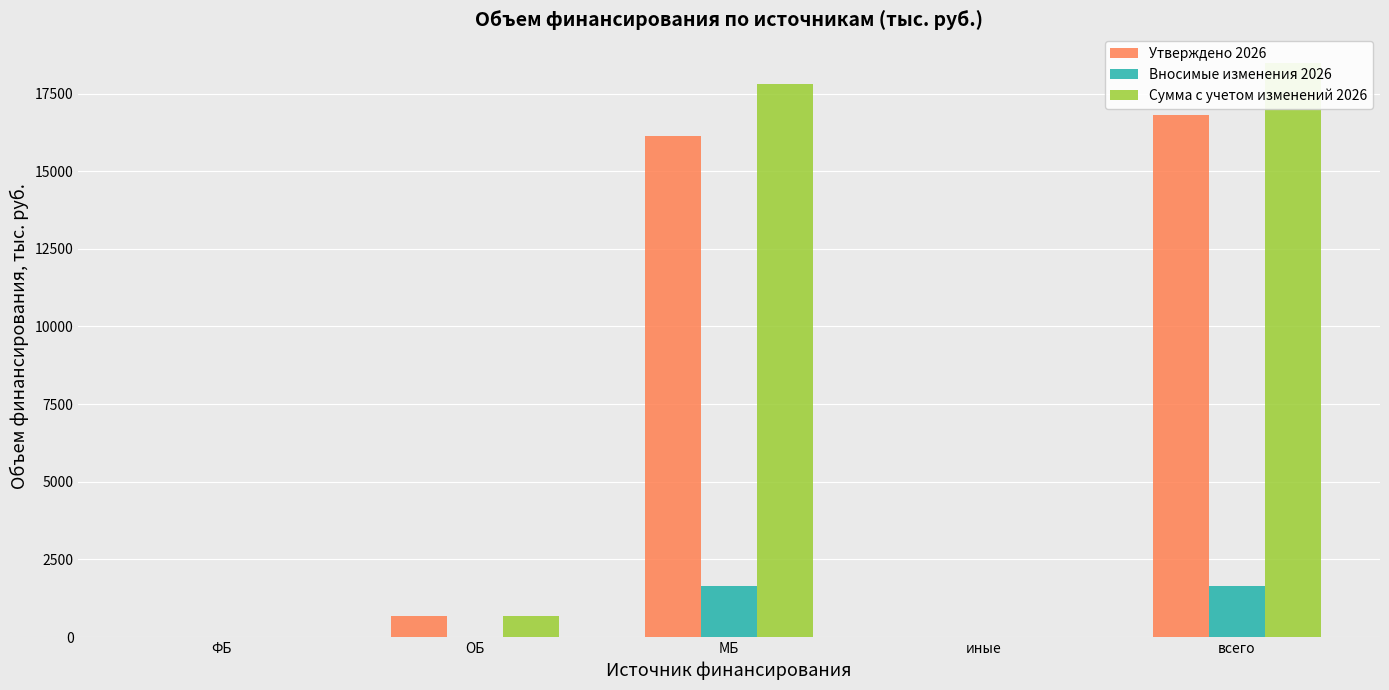

Reading left to right, what are all the values shown in this chart?

Утверждено 2026: 0.0	691.4	16133.5	0.0	16824.9
Вносимые изменения 2026: 0.0	0.0	1657.9	0.0	1657.9
Сумма с учетом изменений 2026: 0.0	691.4	17791.4	0.0	18482.8